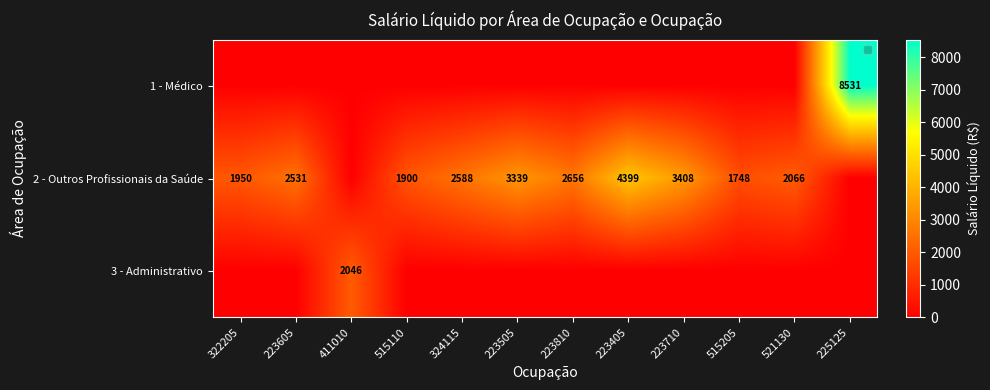

What is the difference between the 2 - Outros Profissionais da Saúde values at 223710 and 223605?

877